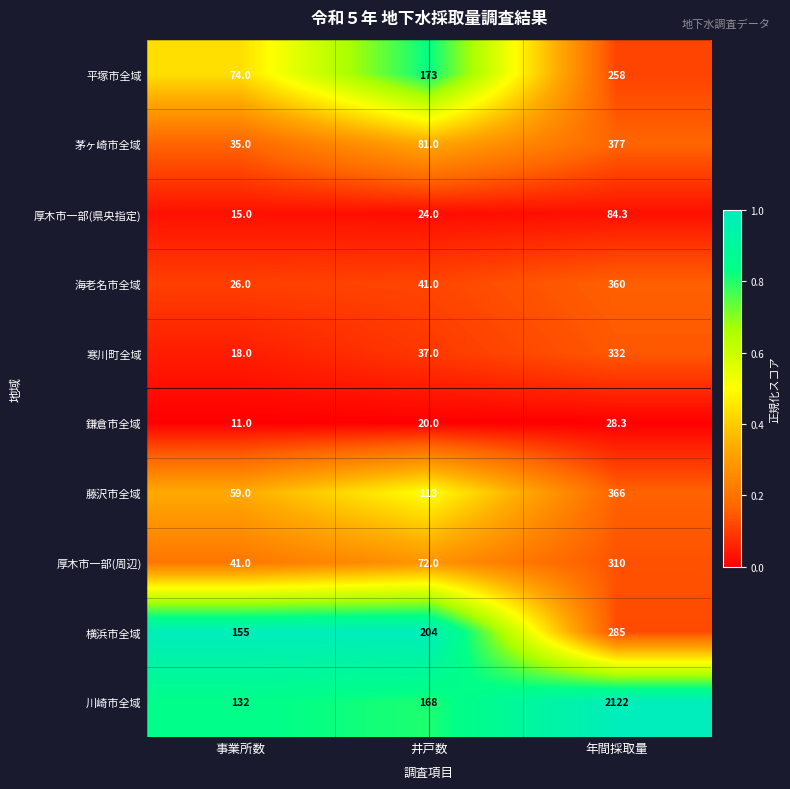

Which series has the largest total across all categories?

川崎市全域